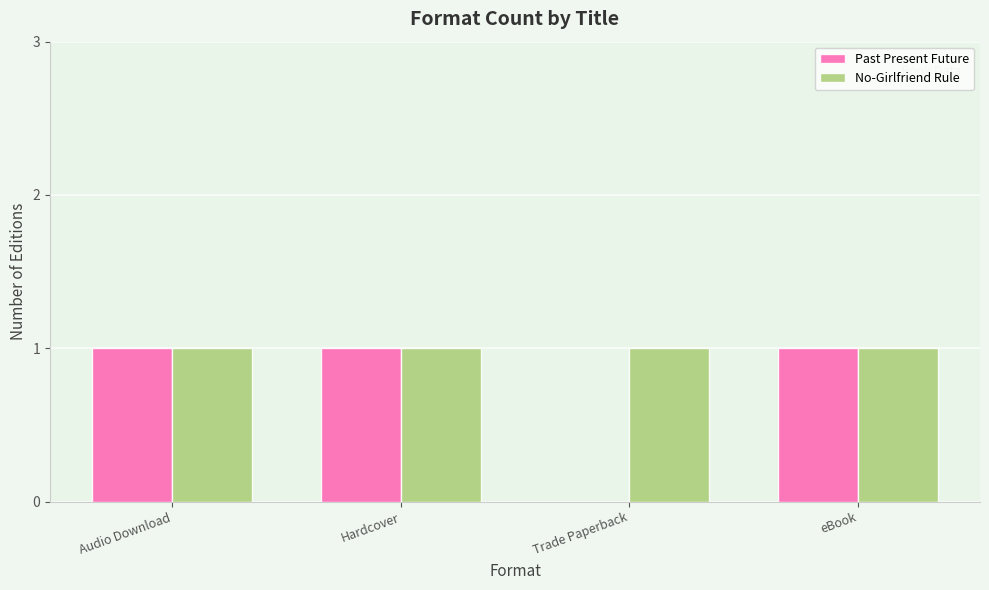

Between Trade Paperback and eBook, which series saw the biggest shift?

Past Present Future